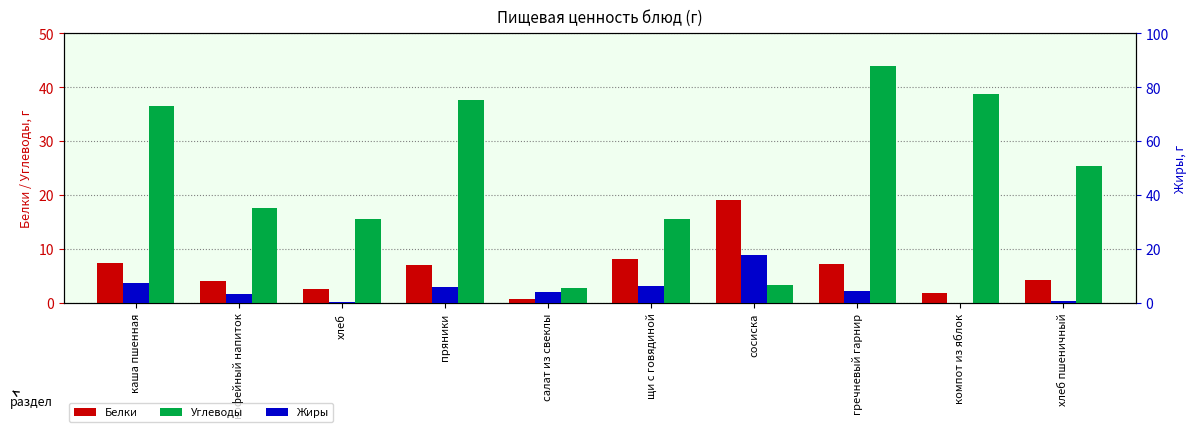

What is the value of the Жиры bar at the 2nd from the left?

3.5